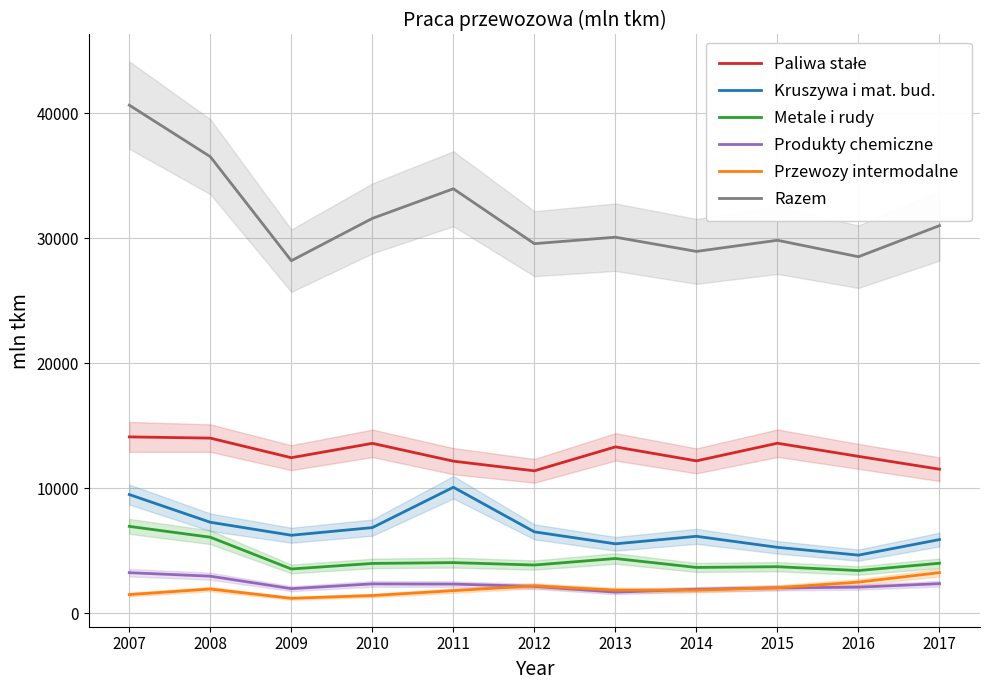

At which label is Paliwa stałe closest to 12742?

2016